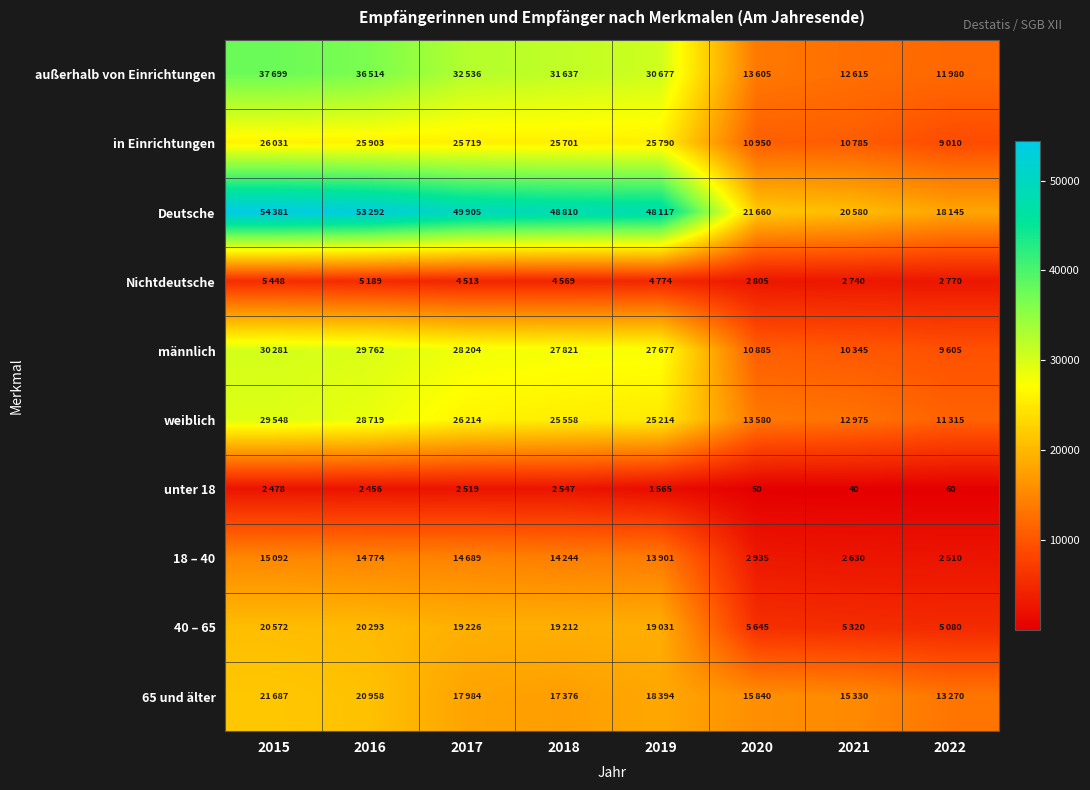

What is the difference between the 18 – 40 values at 2018 and 2019?

343